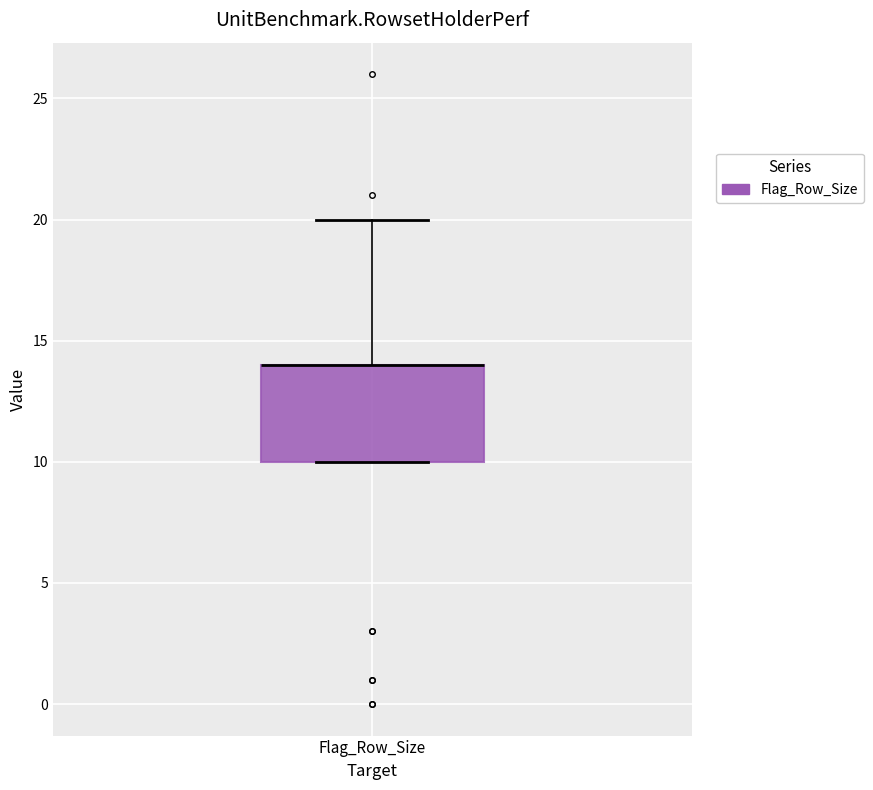

Read this box plot against the y-axis: the position of the median line, the range covered by the box, and the ends of both whiskers. The values are not printed on the chart, so give them approximately, as read against the axis.

median 14 (drawn on the box's upper edge), box 10 to 14, whiskers 10 to 20